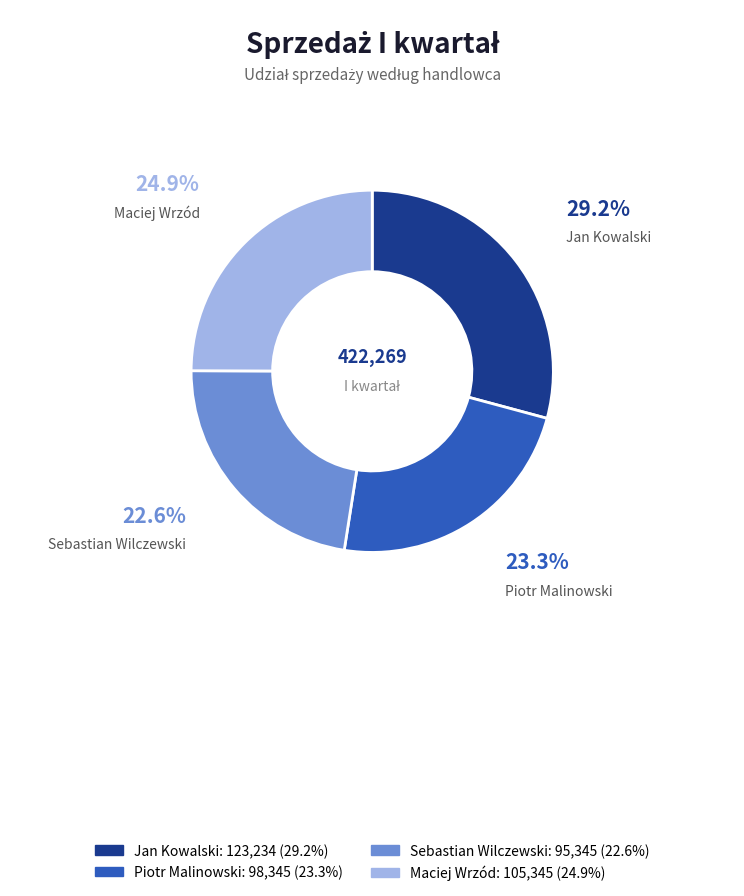

To the nearest percent, what is the average slice percentage?

25%